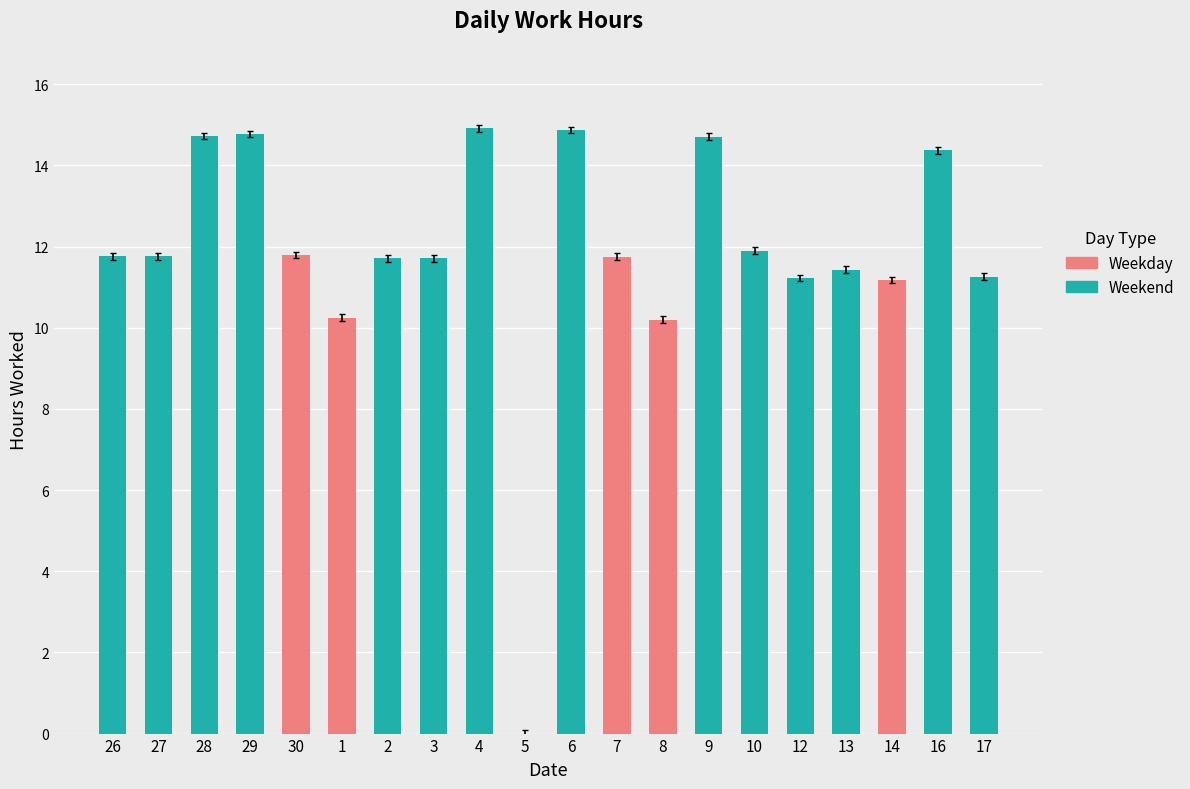

Approximately how many times larger is the value at 9 compared to 6?

1.0